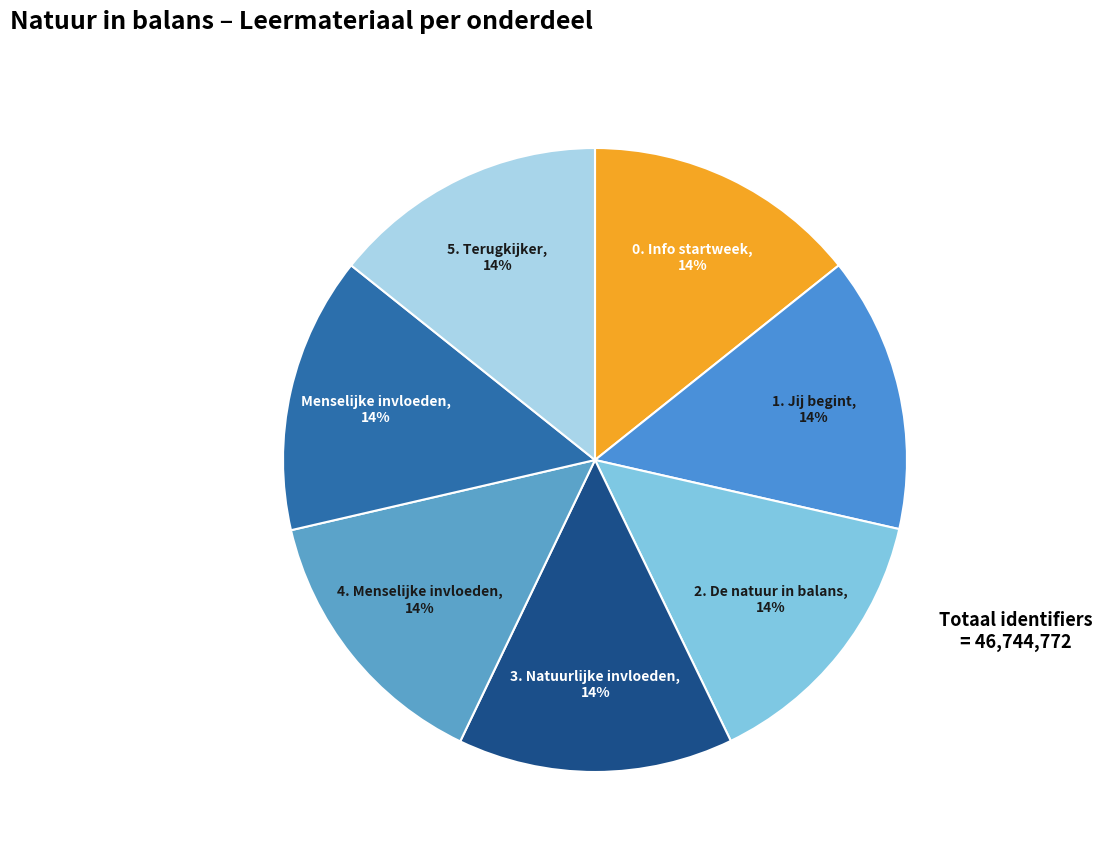

Count the number of slices in the pie.

7